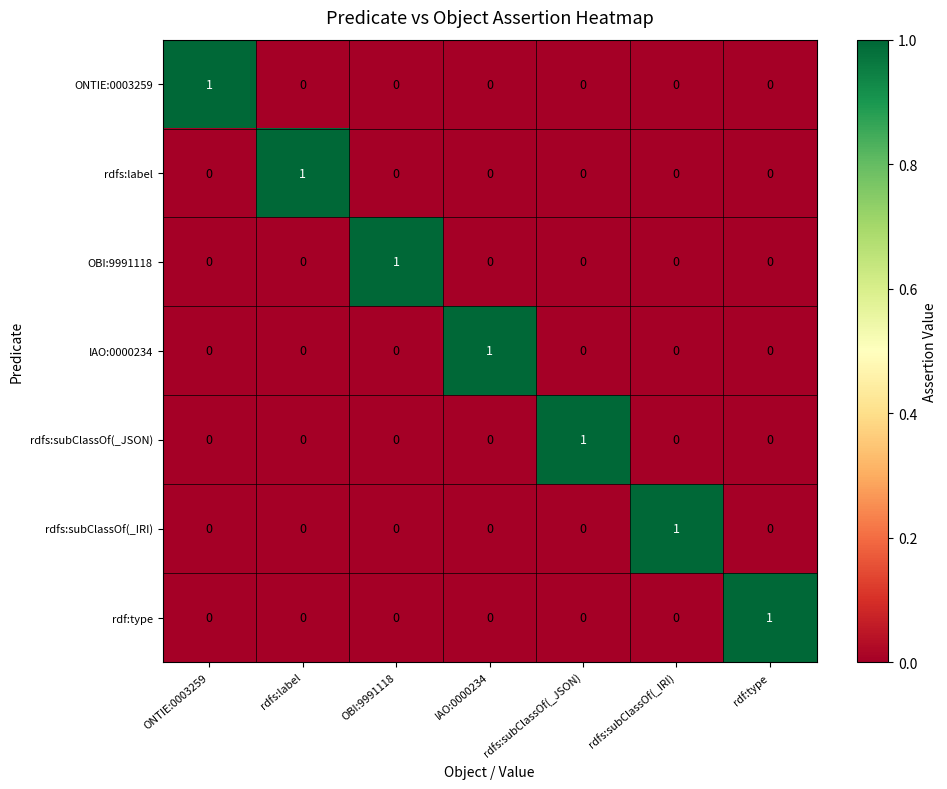

Is the value of rdf:type at rdfs:subClassOf(_IRI) greater than the value of rdfs:subClassOf(_IRI) at rdfs:subClassOf(_IRI)?

No